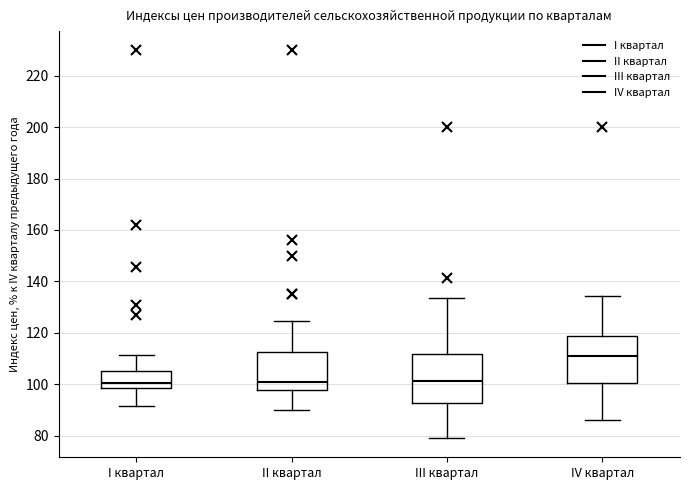

Reading left to right, transcribe this box plot: for each box, give where its median line is, the range the box spans, and where its two whiskers end, as read against the y-axis. The values are not printed on the chart, so give them approximately, as read against the axis.

I квартал: median 100, box 98 to 106, whiskers 92 to 112
II квартал: median 100, box 98 to 112, whiskers 90 to 124
III квартал: median 102, box 92 to 112, whiskers 80 to 134
IV квартал: median 110, box 100 to 118, whiskers 86 to 134